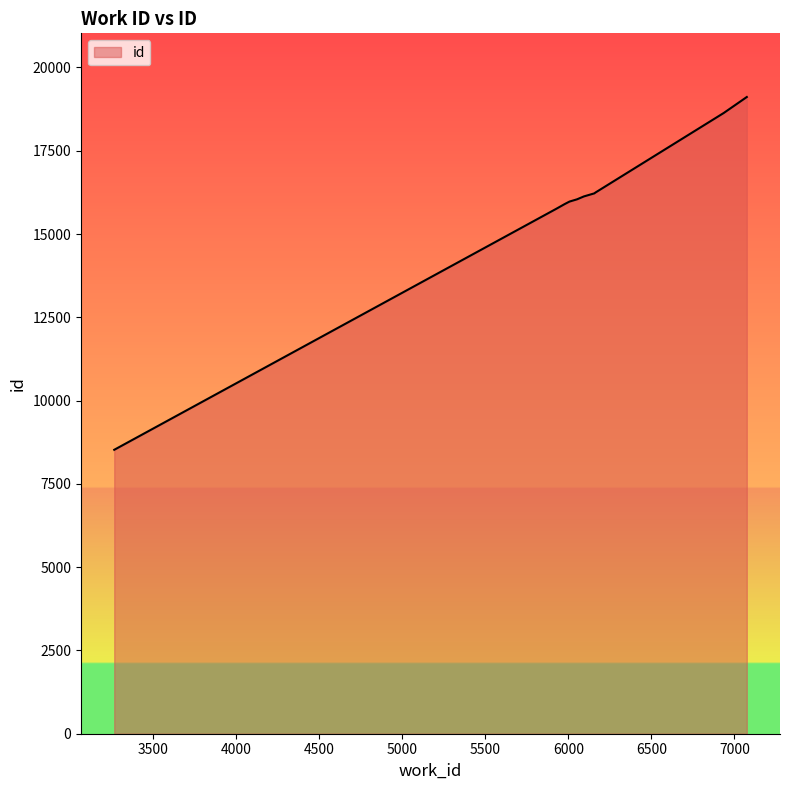

What is the difference between the maximum and minimum values?

10590